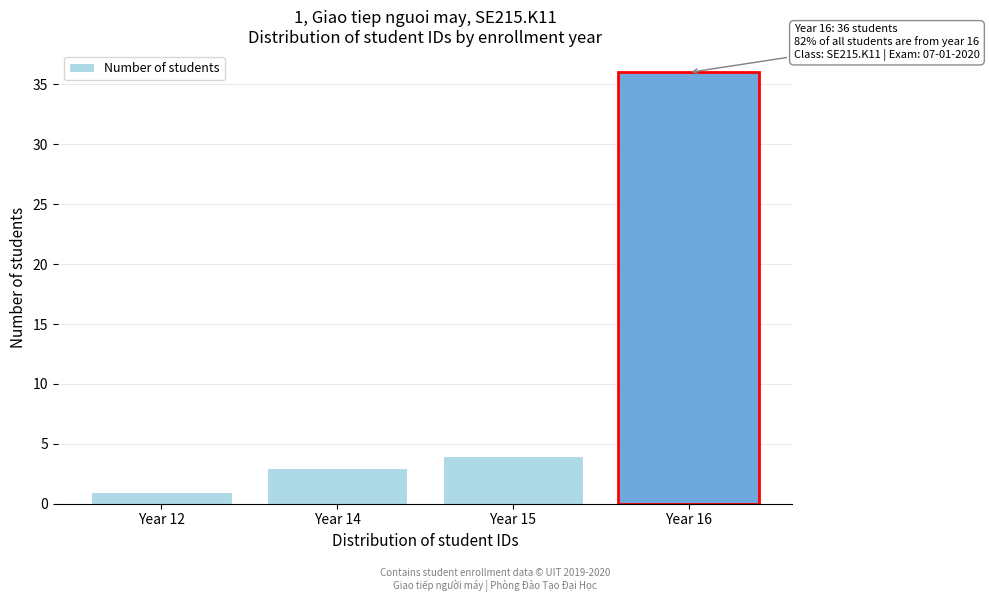

Reading left to right, what are all the values shown in this chart?

Year 12=1	Year 14=3	Year 15=4	Year 16=36